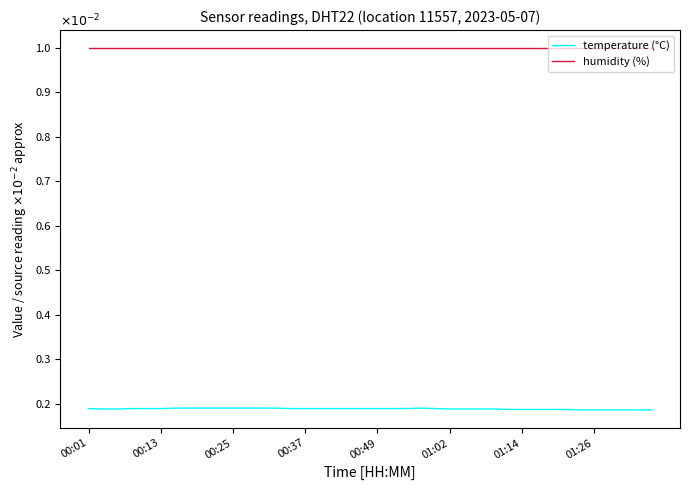

What is the maximum value for humidity (%)?

1.0